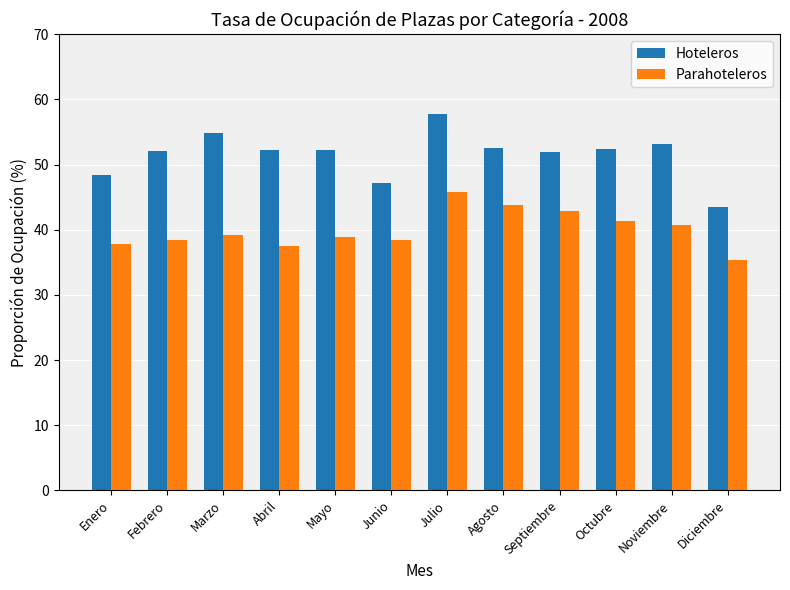

Is it true that Hoteleros equals 53.1 at Noviembre?

True